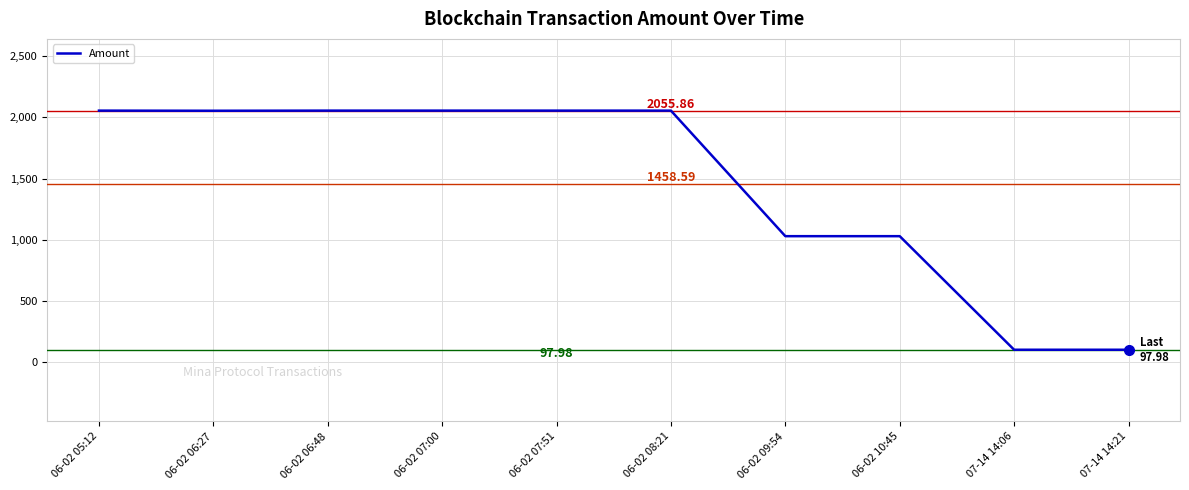

Between 07-14 14:06 and 06-02 07:51, which is larger?

06-02 07:51